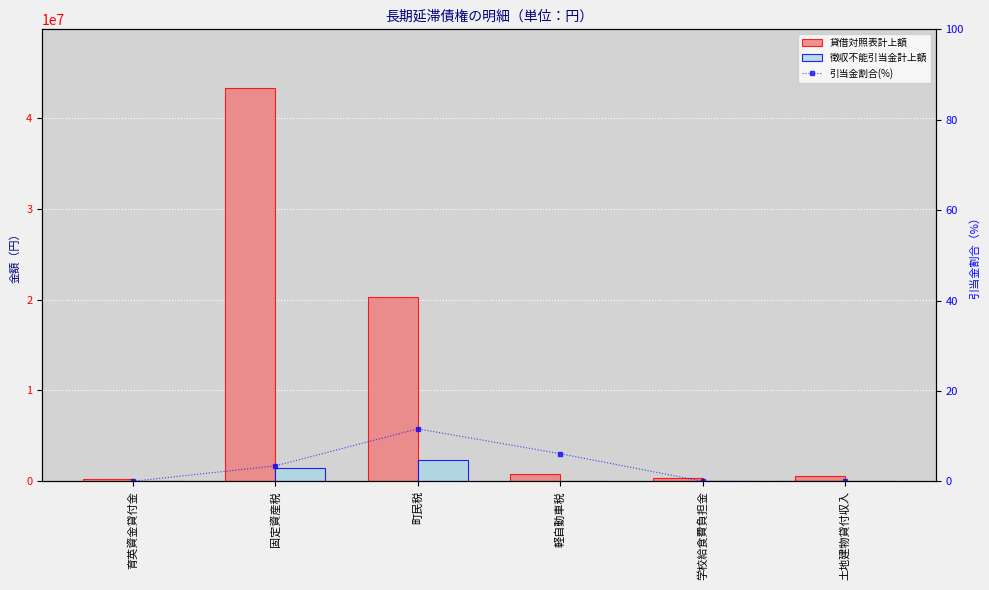

The 貸借対照表計上額 series shows 962830.9 at 土地建物貸付収入. True or false?

False